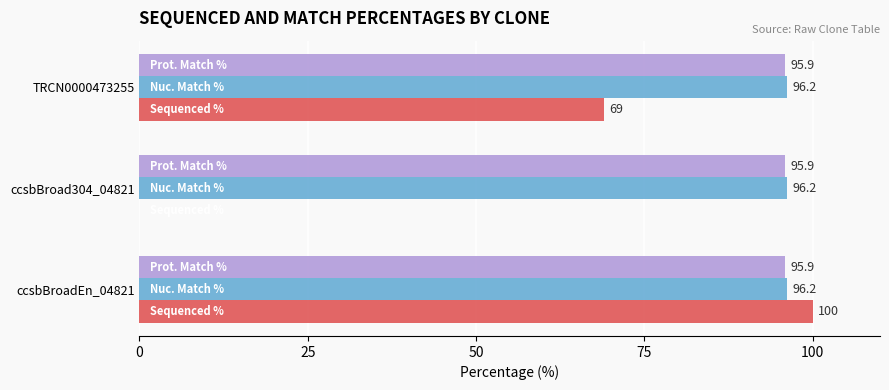

Which category has the highest value across all series?

ccsbBroadEn_04821